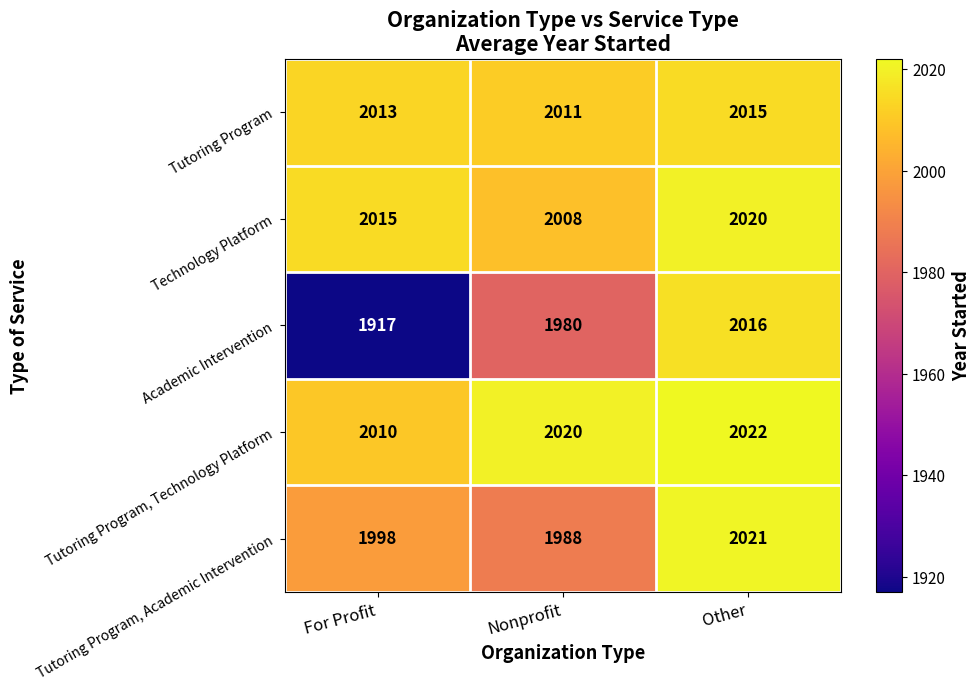

Which series has the largest range (max minus min)?

Academic Intervention